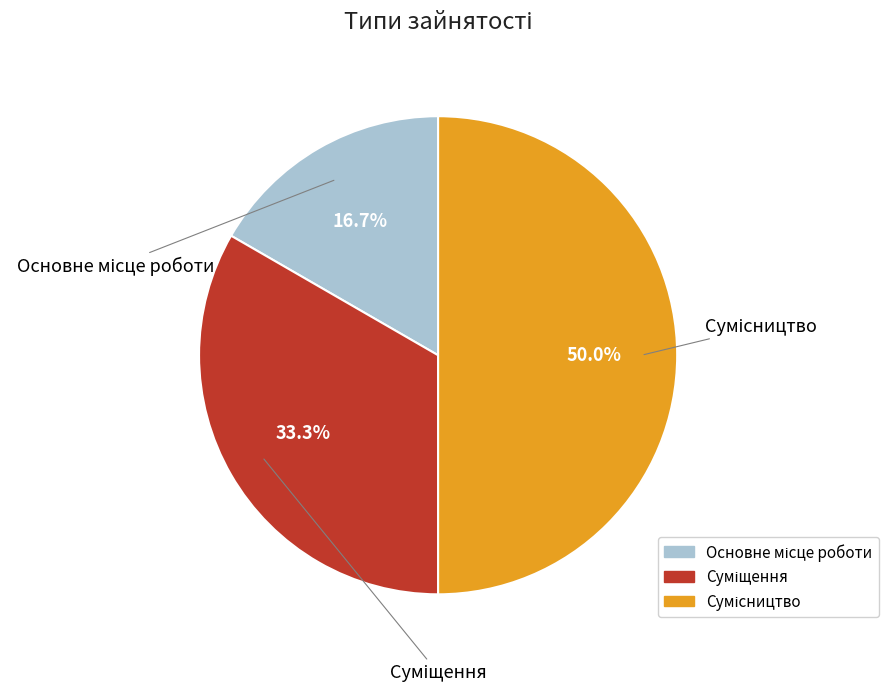

Does Основне місце роботи account for over 50% of the chart?

No